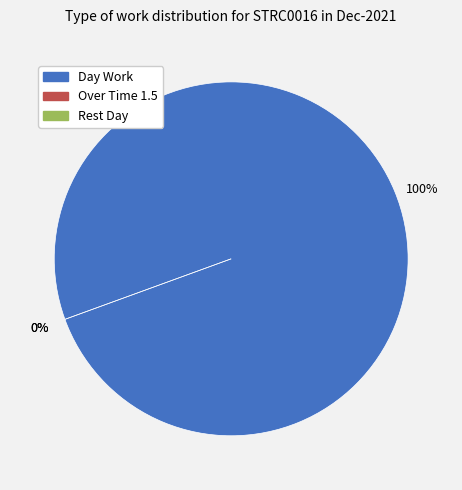

Which category has the smallest portion of the pie?

Over Time 1.5